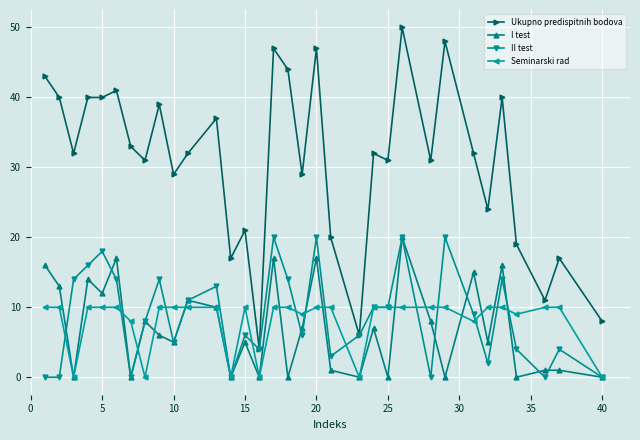

Reading left to right, what are all the values shown in this chart?

Ukupno predispitnih bodova: 43	40	32	40	40	41	33	31	39	29	32	37	17	21	4	47	44	29	47	20	6	32	31	50	31	48	32	24	40	19	11	17	8
I test: 16	13	0	14	12	17	0	8	6	5	11	10	0	5	0	17	0	7	17	1	0	7	0	20	8	0	15	5	16	0	1	1	0
II test: 0	0	14	16	18	14	0	8	14	5	11	13	0	6	4	20	14	6	20	3	6	10	10	20	0	20	9	2	14	4	0	4	0
Seminarski rad: 10	10	0	10	10	10	8	0	10	10	10	10	0	10	0	10	10	9	10	10	0	10	10	10	10	10	8	10	10	9	10	10	0